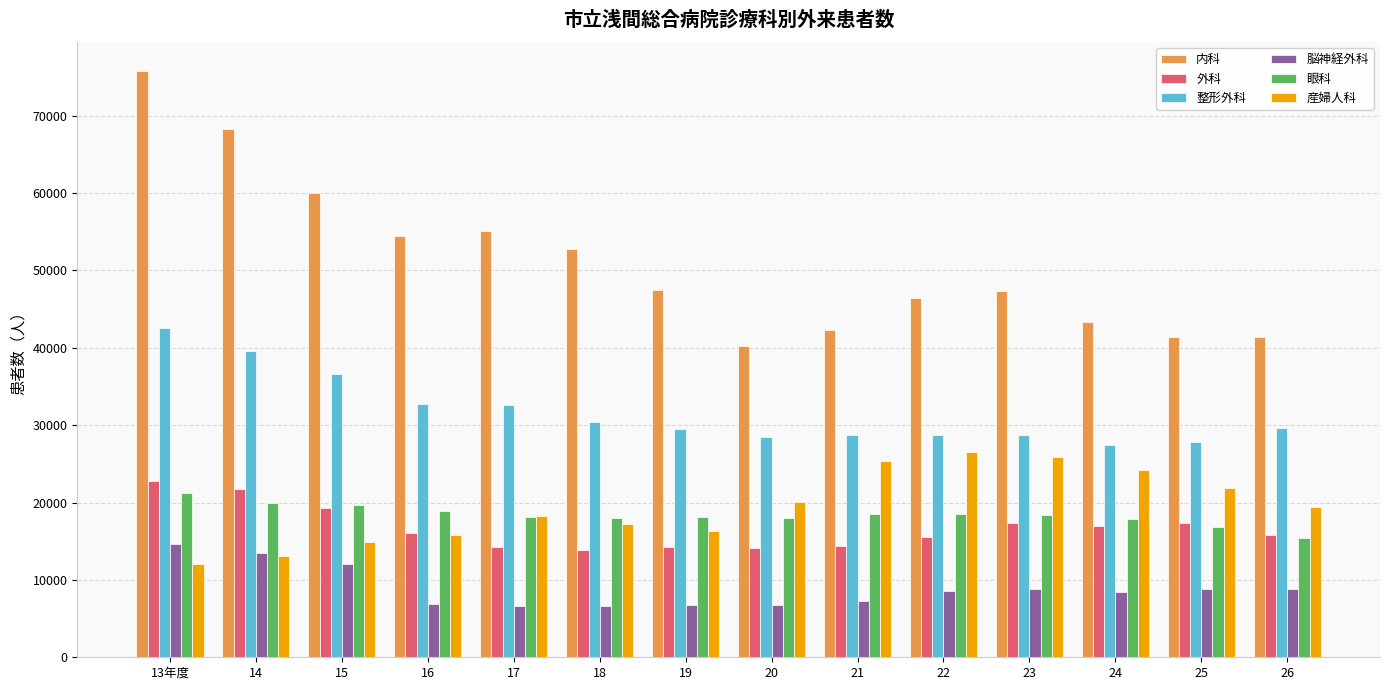

Between 19 and 21, which series saw the biggest shift?

産婦人科